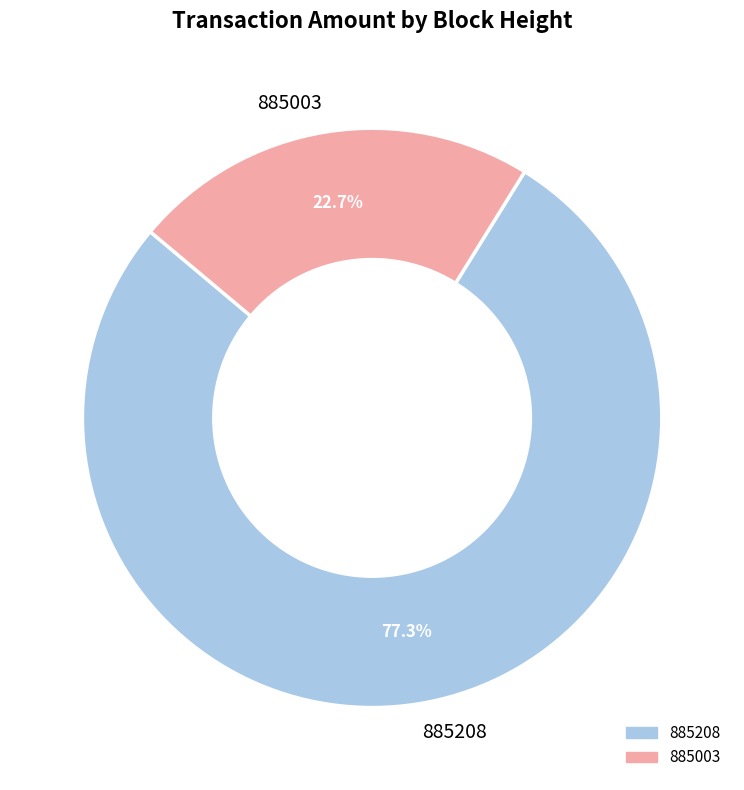

What is the smallest slice in the pie chart?

885003